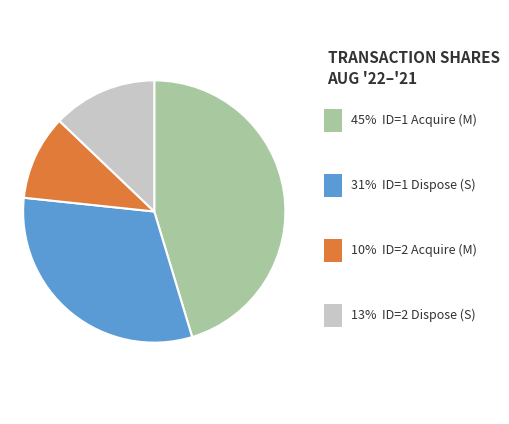

Is there any slice that represents more than half of the pie?

No